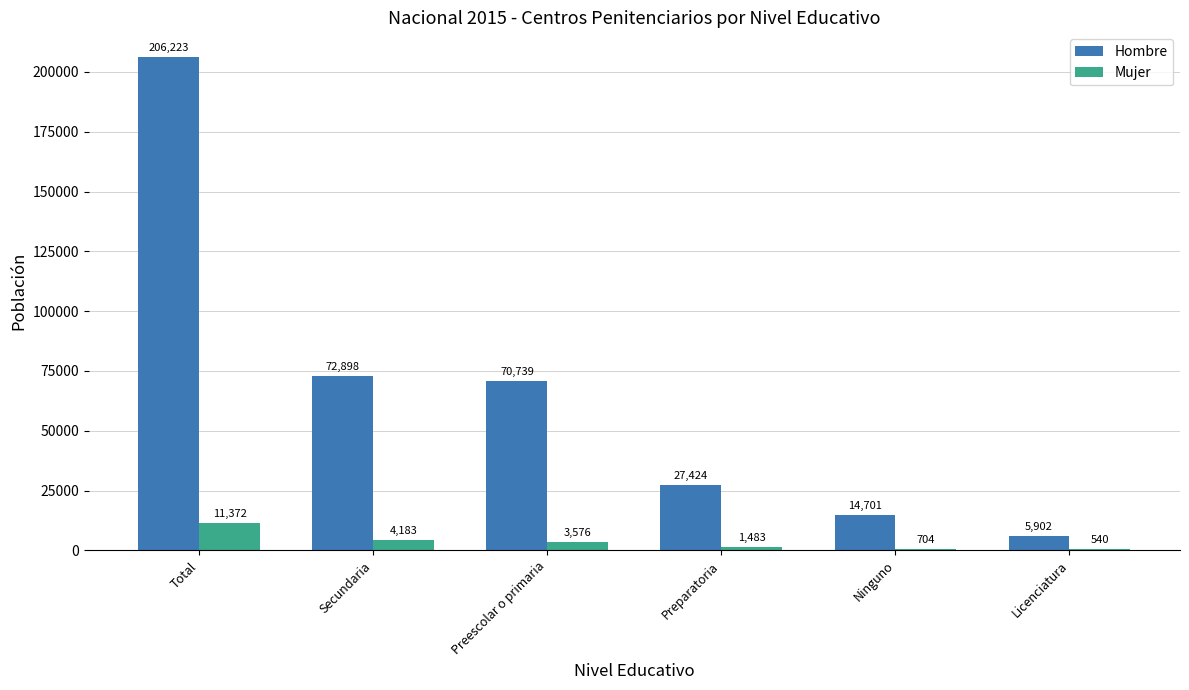

Read the Mujer value at Licenciatura, to the nearest 10.

540